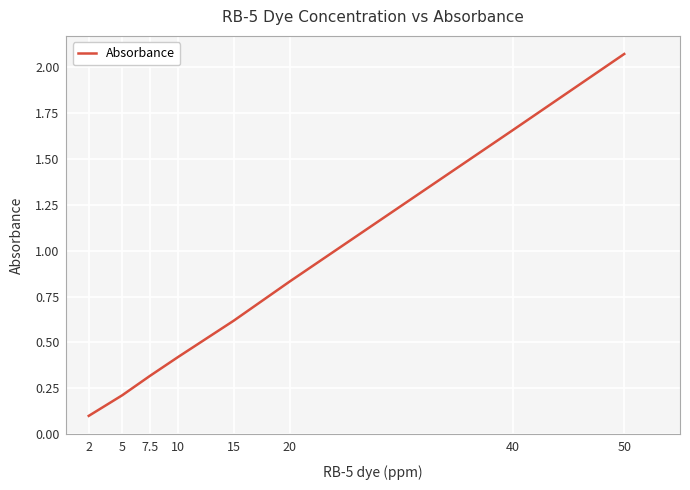

How many distinct data groups are displayed?

1